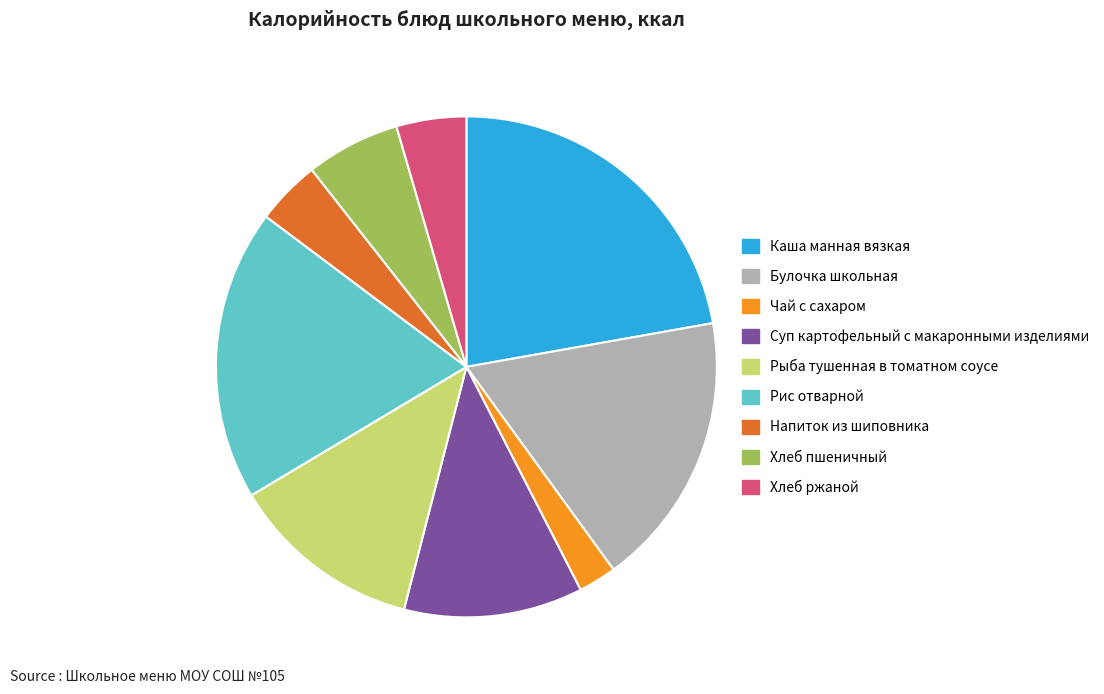

How many slices are in this pie chart?

9